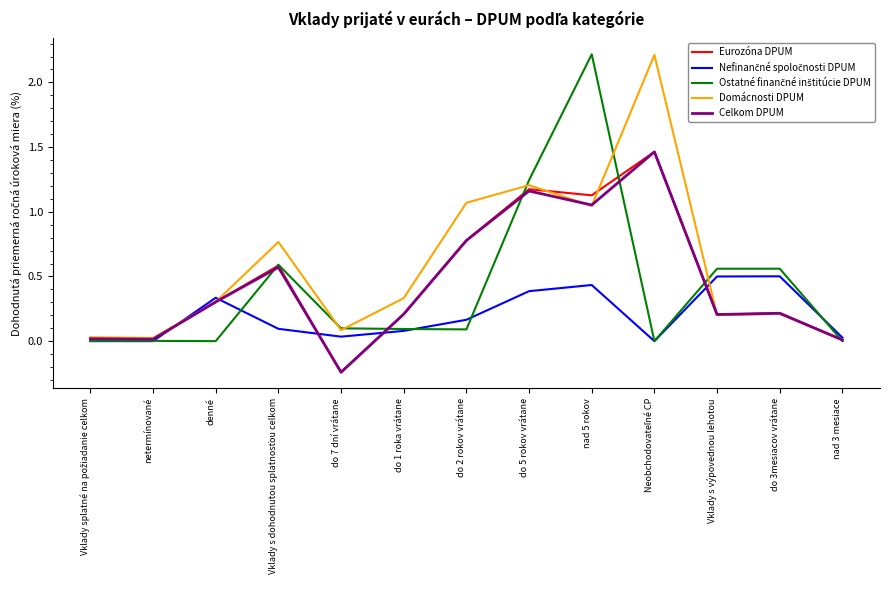

What position from the right is do 1 roka vrátane?

8